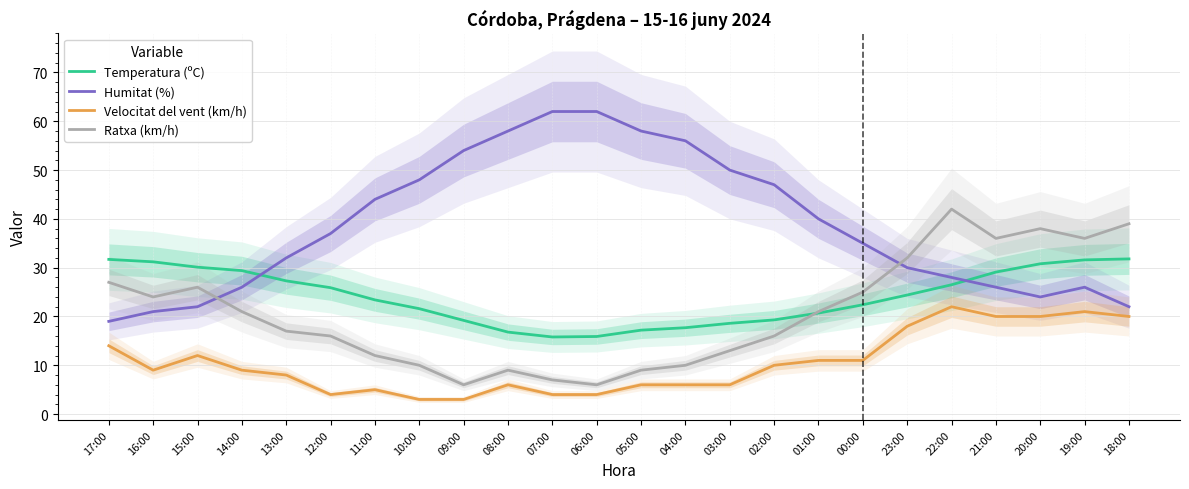

Rank the categories by Humitat (%) value from highest to lowest.

07:00, 06:00, 08:00, 05:00, 04:00, 09:00, 03:00, 10:00, 02:00, 11:00, 01:00, 12:00, 00:00, 13:00, 23:00, 22:00, 14:00, 21:00, 19:00, 20:00, 15:00, 18:00, 16:00, 17:00